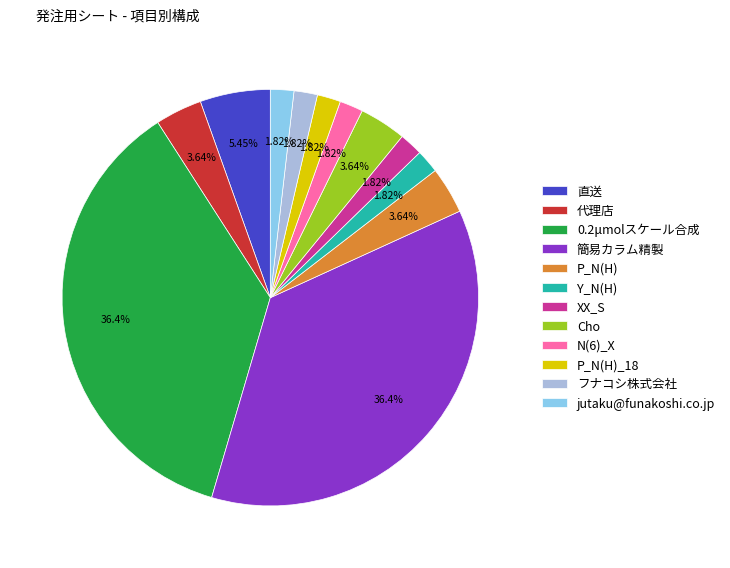

To the nearest percent, what percentage of the pie is Cho?

4%